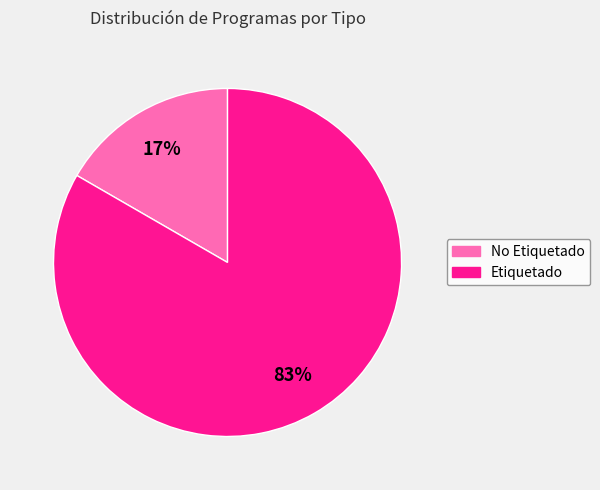

Count the number of slices in the pie.

2